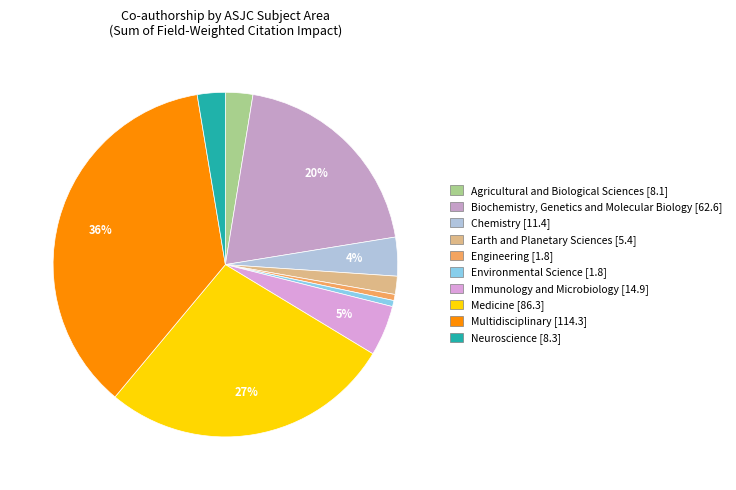

What is the largest slice in the pie chart?

Multidisciplinary